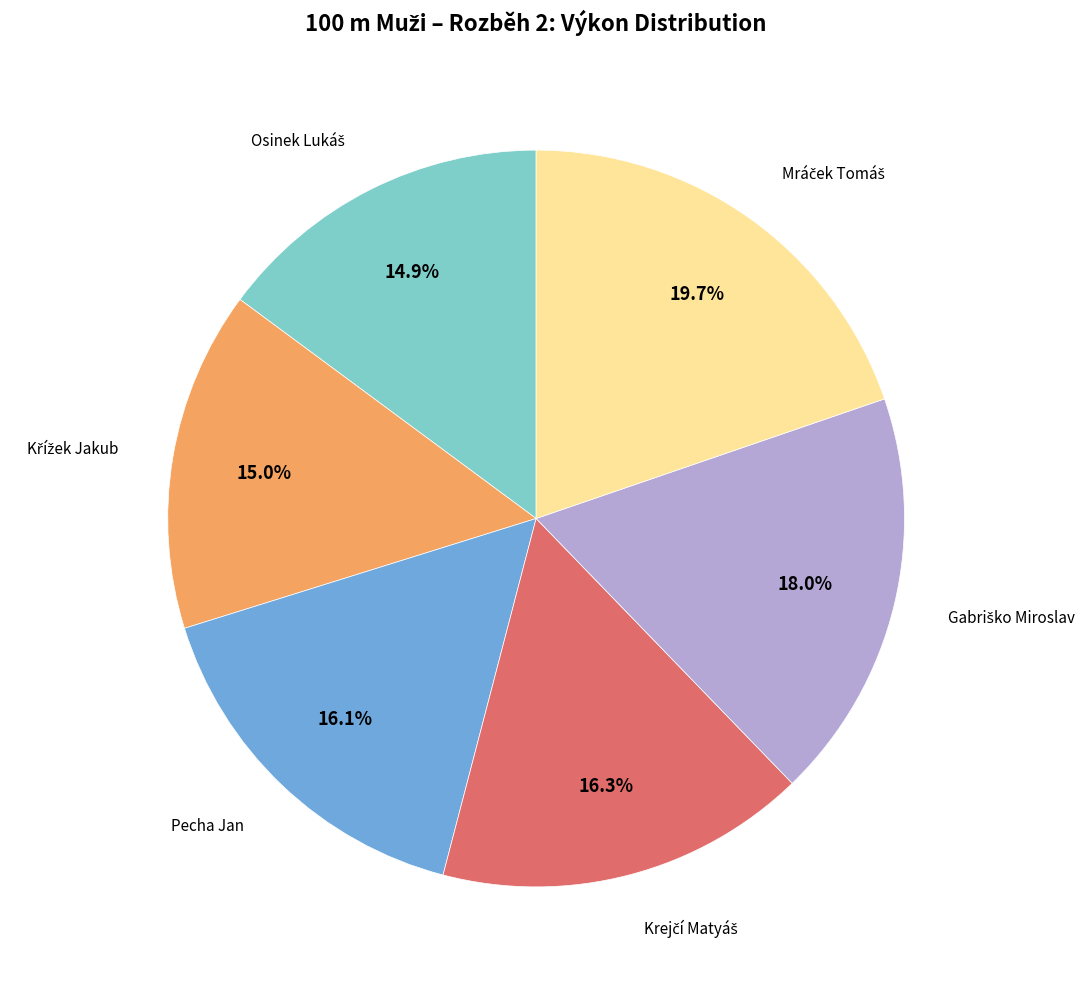

Is there a majority slice in this chart?

No